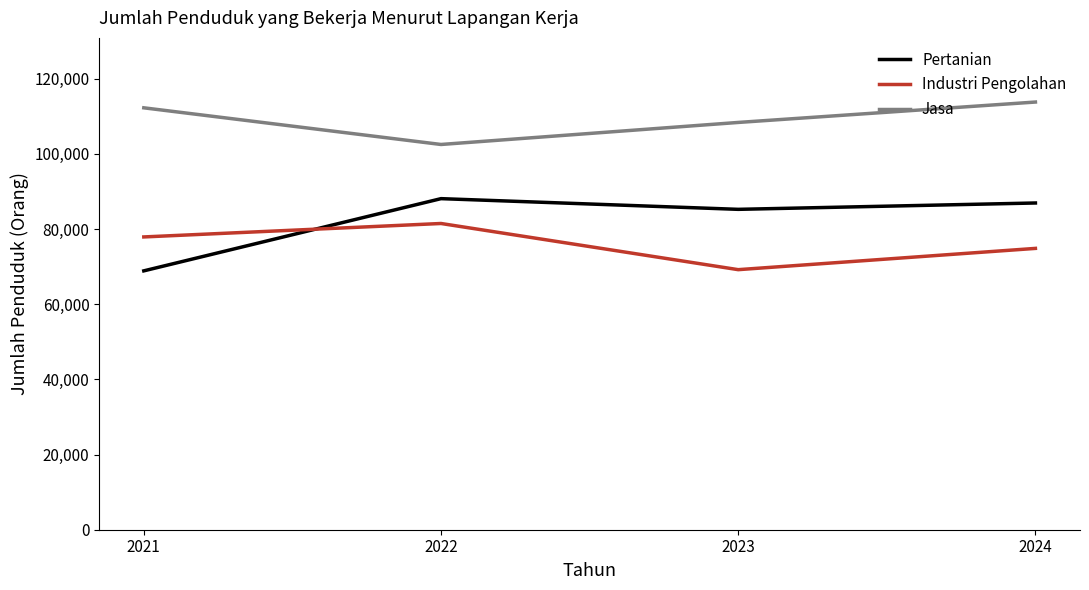

True or false: Jasa and Industri Pengolahan intersect in this chart.

False